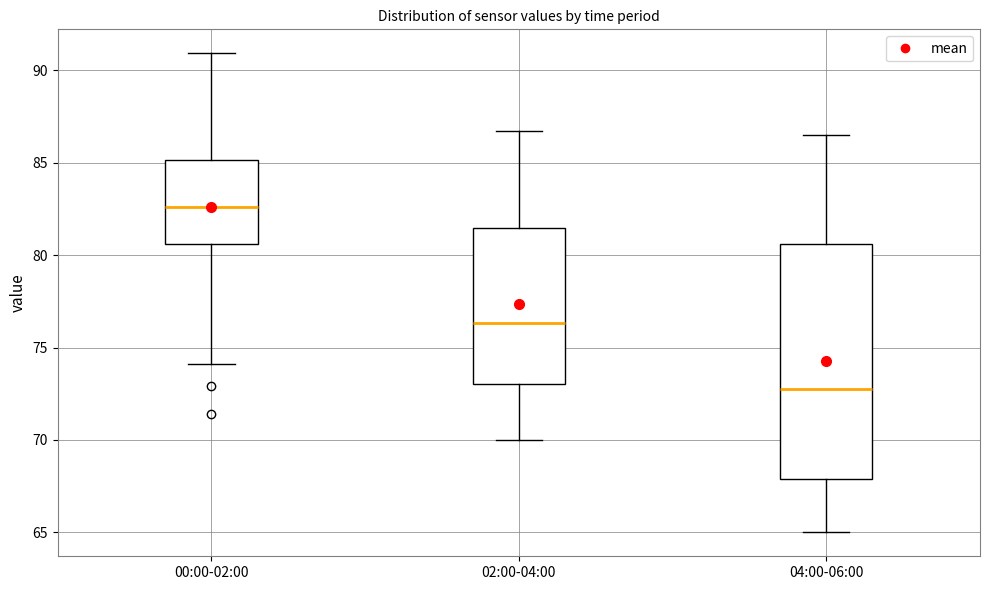

Reading left to right, read every box against the y-axis: the position of its median line, the range the box covers, and the ends of its whiskers. The values are not printed on the chart, so give them approximately, as read against the axis.

00:00-02:00: median 82.5, box 80.5 to 85.0, whiskers 74.0 to 91.0
02:00-04:00: median 76.5, box 73.0 to 81.5, whiskers 70.0 to 86.5
04:00-06:00: median 73.0, box 68.0 to 80.5, whiskers 65.0 to 86.5